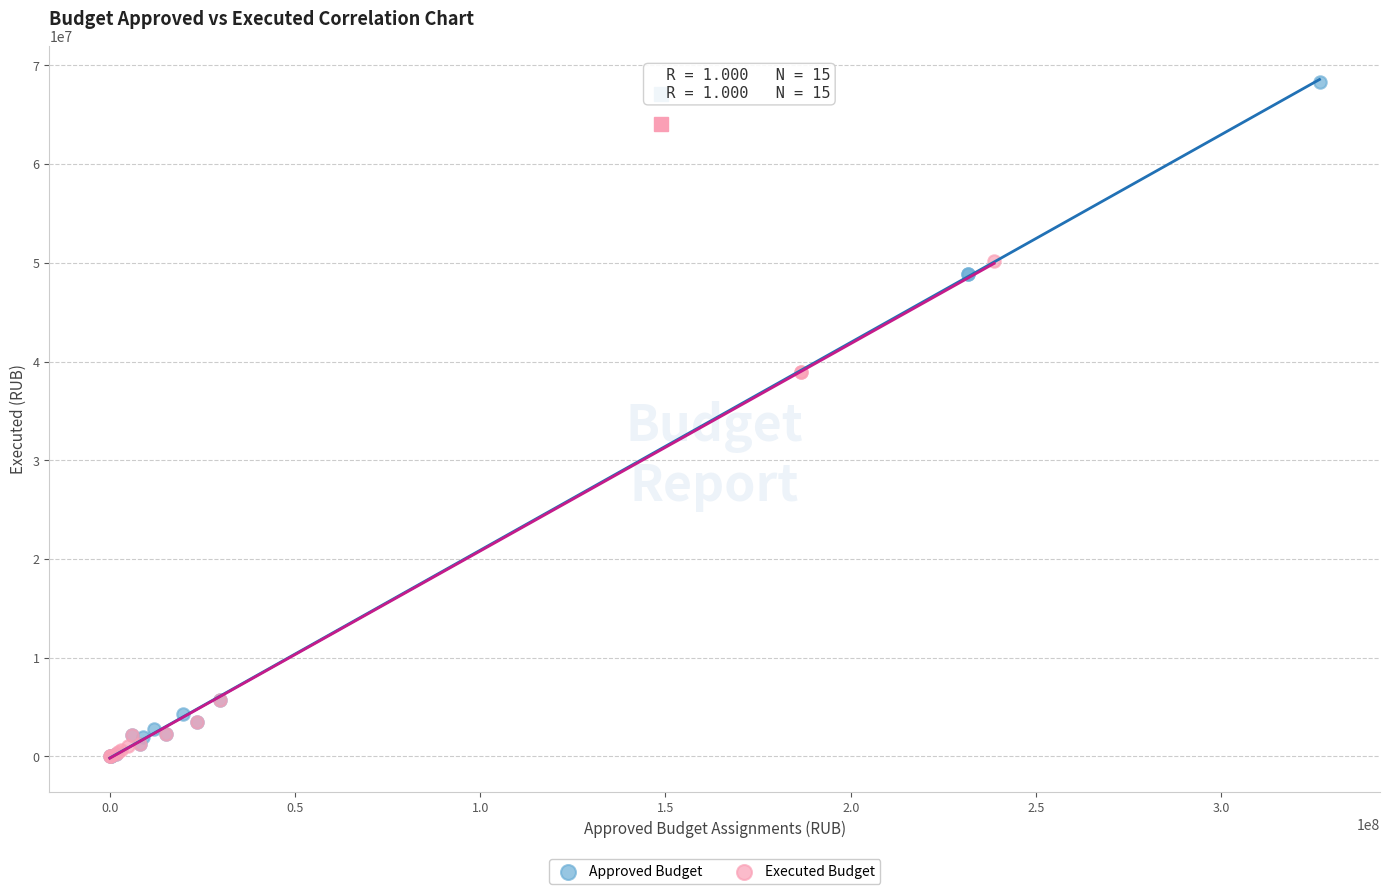

Which series has the largest Y range (max minus min)?

Approved Budget